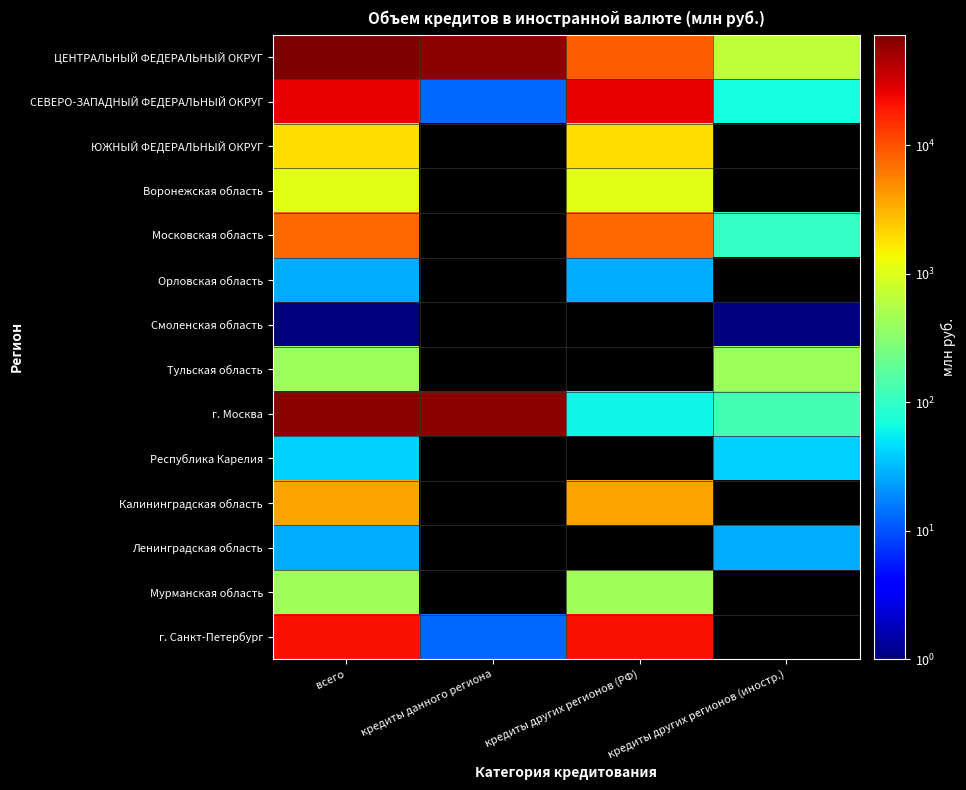

List the series in order of their peak value, highest first.

ЦЕНТРАЛЬНЫЙ ФЕДЕРАЛЬНЫЙ ОКРУГ, г. Москва, СЕВЕРО-ЗАПАДНЫЙ ФЕДЕРАЛЬНЫЙ ОКРУГ, г. Санкт-Петербург, Московская область, Калининградская область, ЮЖНЫЙ ФЕДЕРАЛЬНЫЙ ОКРУГ, Воронежская область, Мурманская область, Тульская область, Республика Карелия, Орловская область, Ленинградская область, Смоленская область